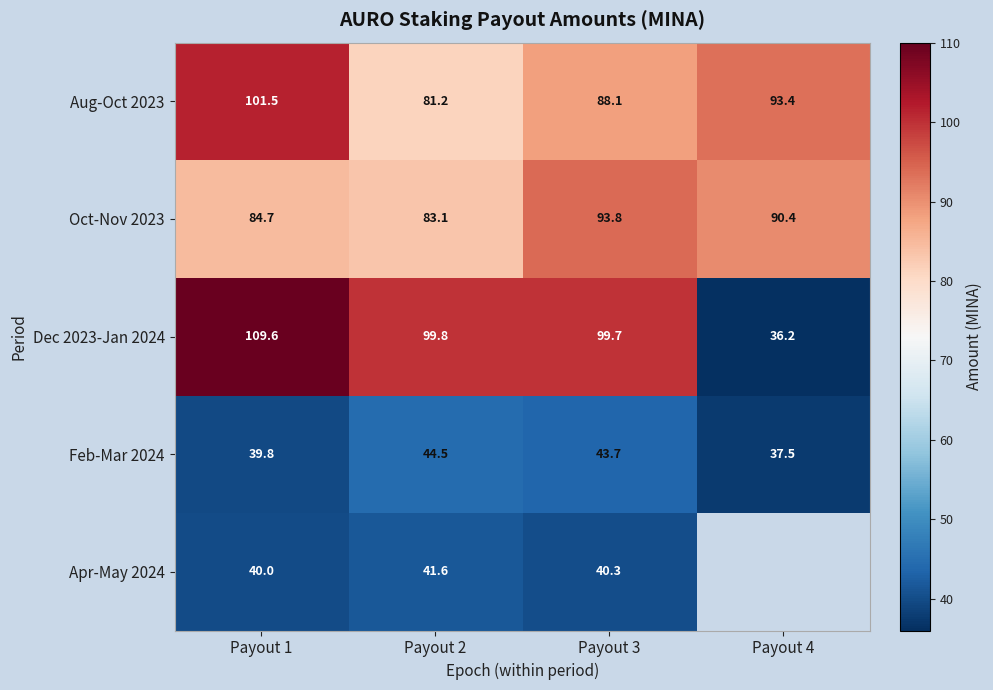

Which label corresponds to the largest value in the chart?

Payout 1